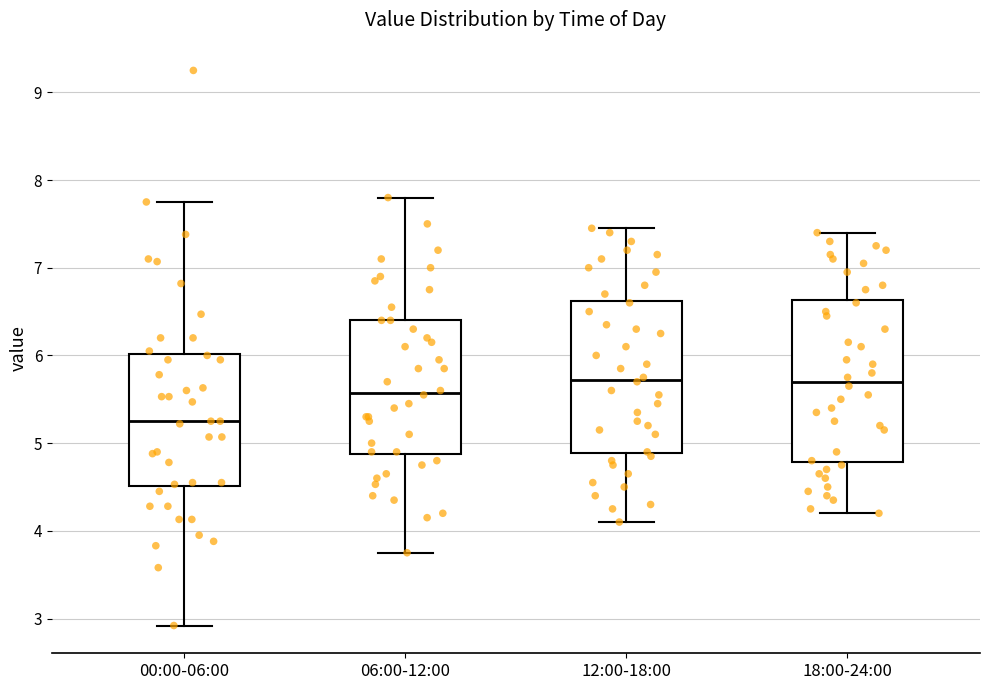

Where does the lower whisker of the box for 00:00-06:00 end on the y-axis? The values are not printed on the chart, so give them approximately, as read against the axis.

2.9